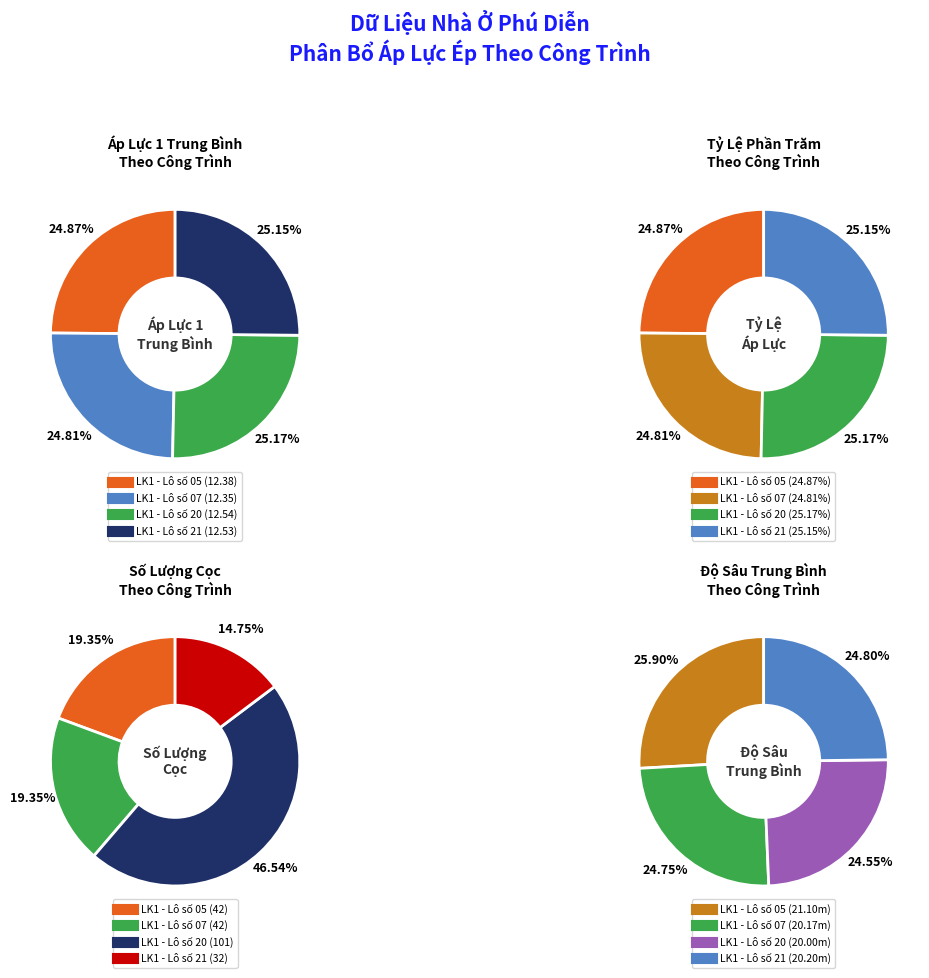

Which category has the smallest portion of the pie?

LK1 - Lô số 07